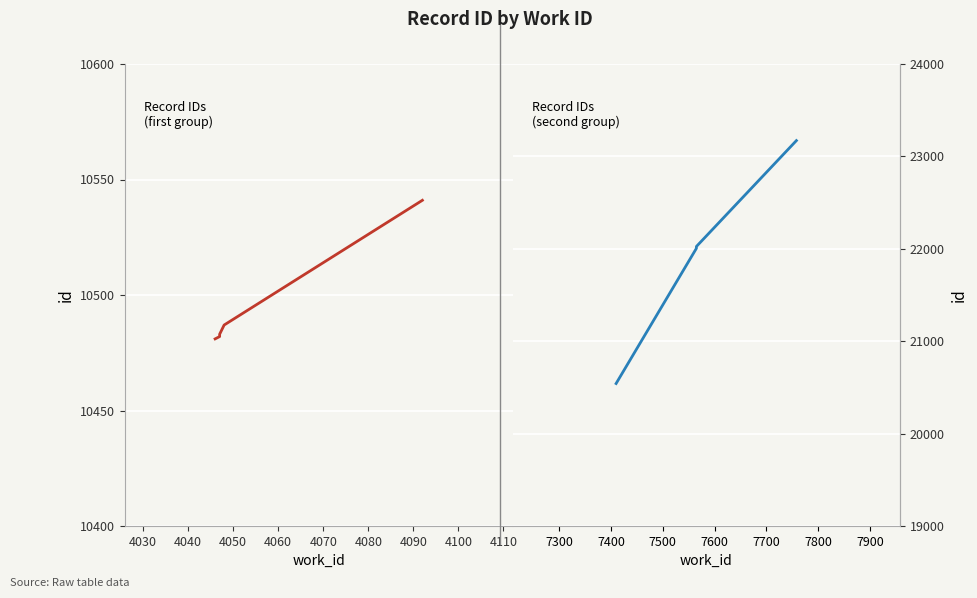

What is the difference between the maximum and minimum values in the id (works 4046–4092) series?

60